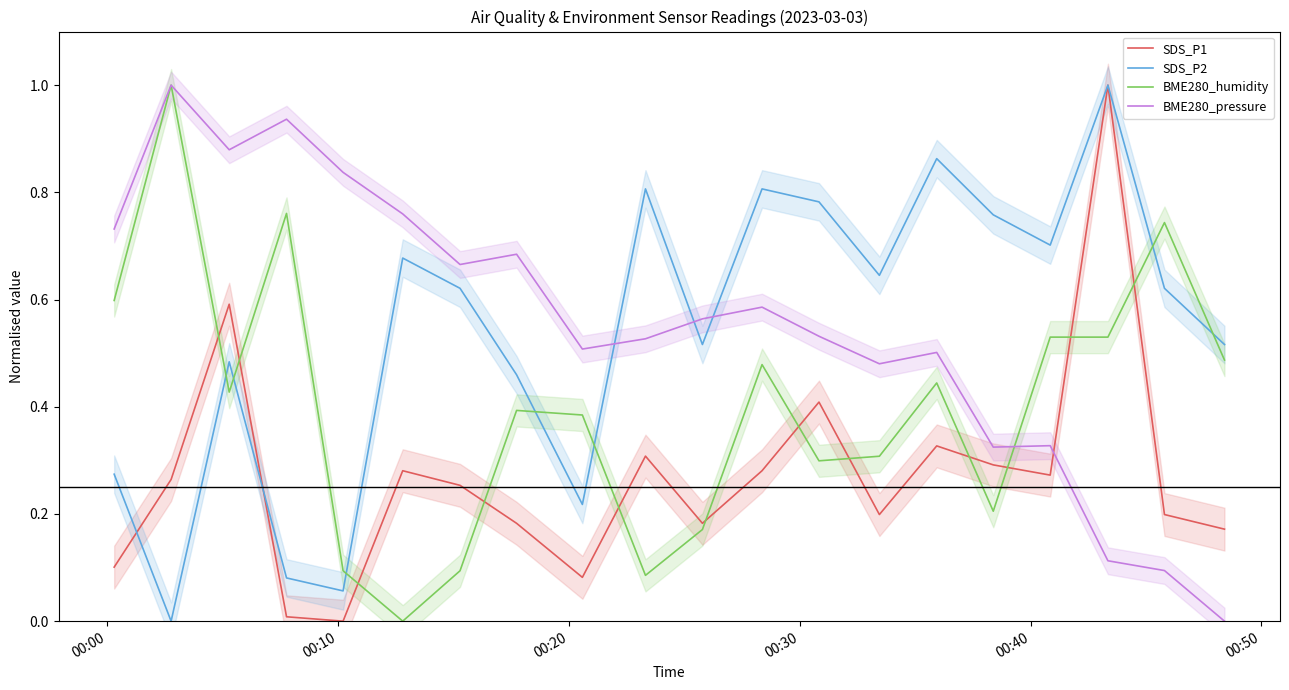

What is the maximum value for SDS_P2?

1.0